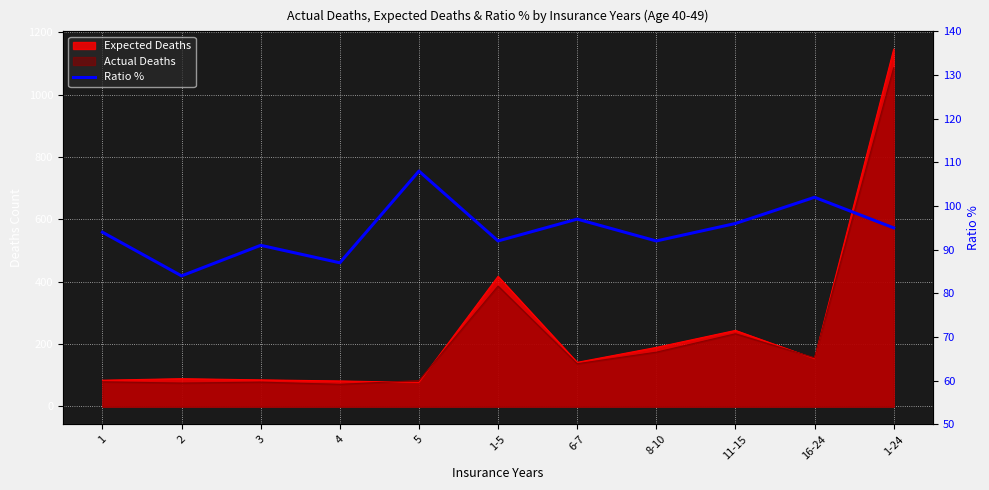

What is the difference between the maximum and minimum values?

24